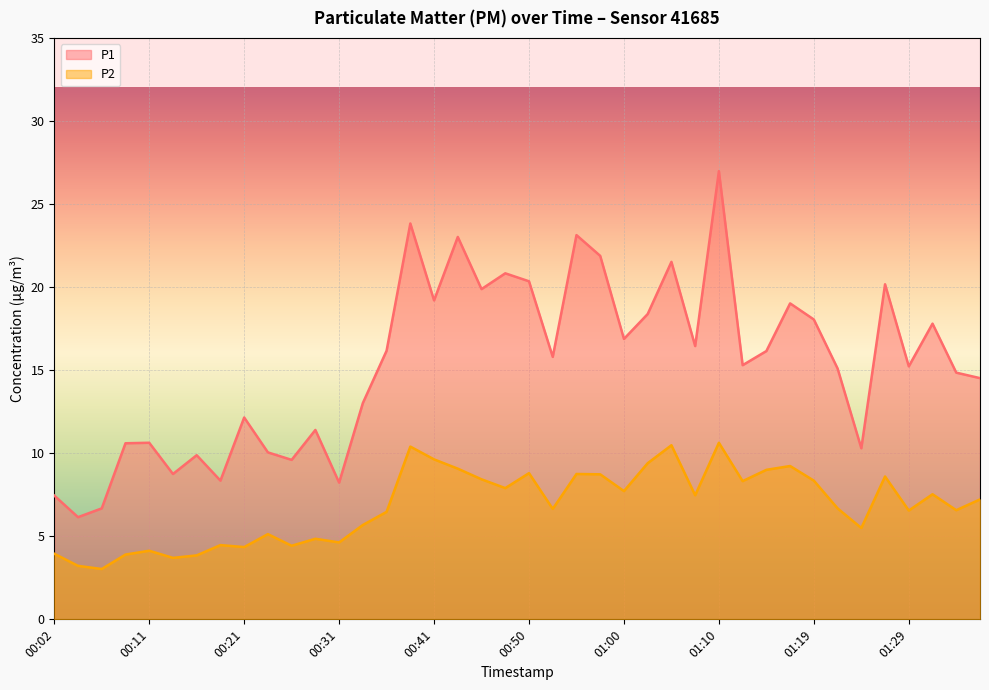

What position from the right is 01:27?

5